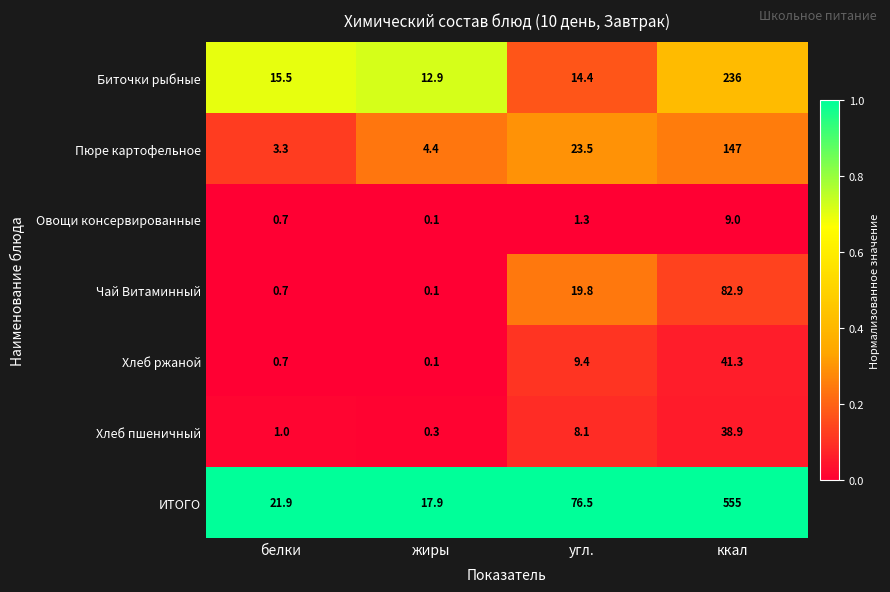

Is it true that ИТОГО equals 76.5 at угл.?

True